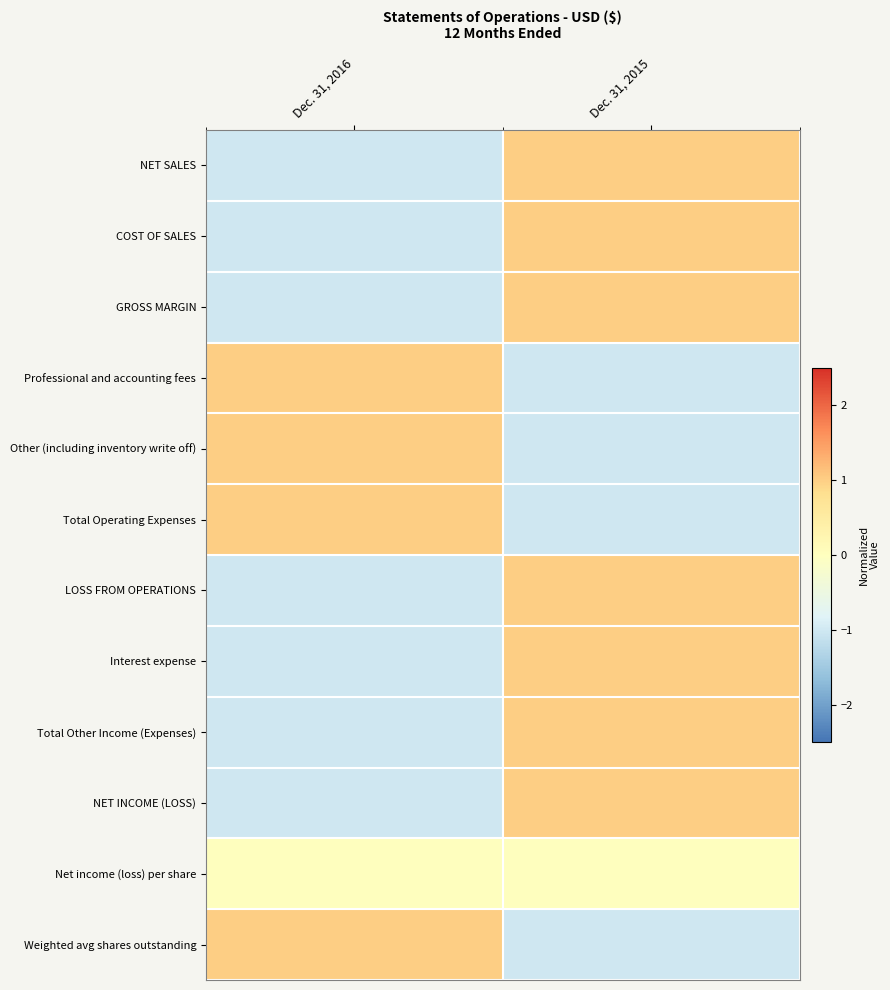

List the series in order of their peak value, highest first.

NET SALES, COST OF SALES, GROSS MARGIN, Professional and accounting fees, Other (including inventory write off), Total Operating Expenses, LOSS FROM OPERATIONS, Interest expense, Total Other Income (Expenses), NET INCOME (LOSS), Weighted avg shares outstanding, Net income (loss) per share